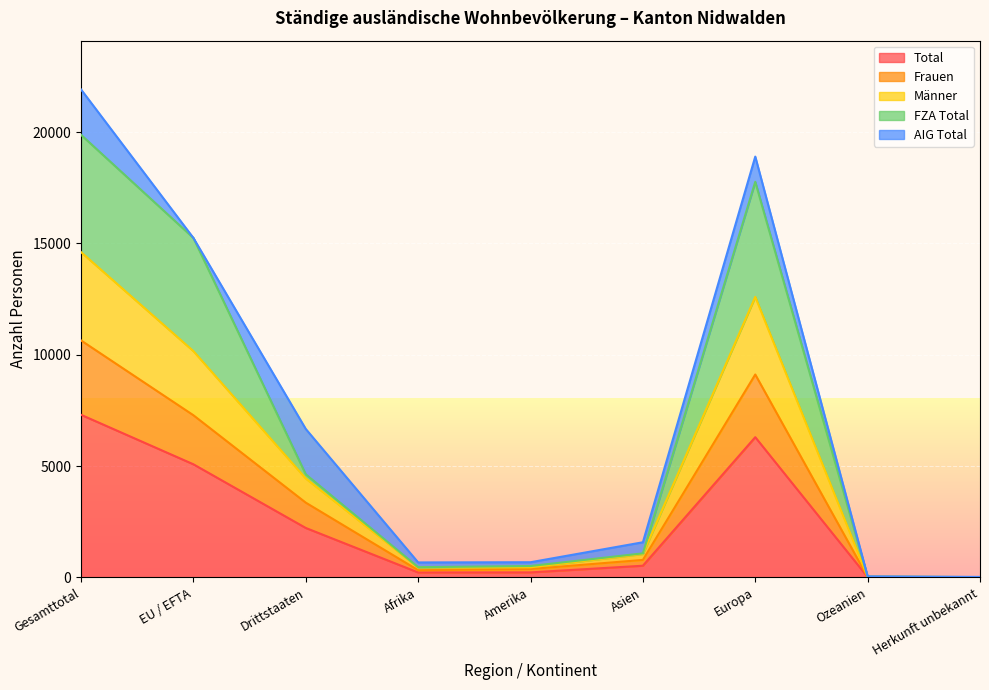

Between Afrika and Gesamttotal, which is larger?

Gesamttotal